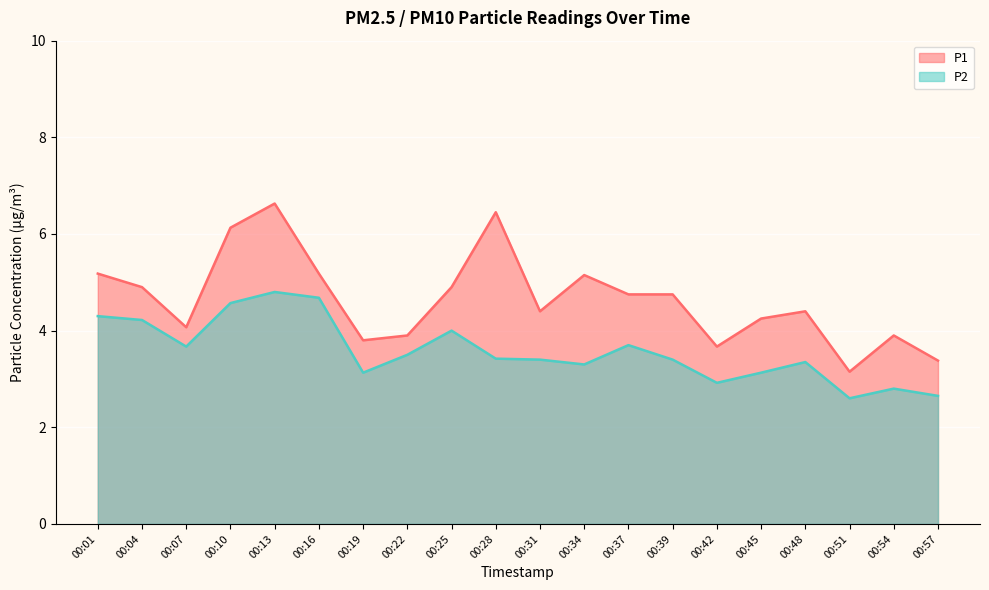

At which label does P1 first exceed 4?

00:01